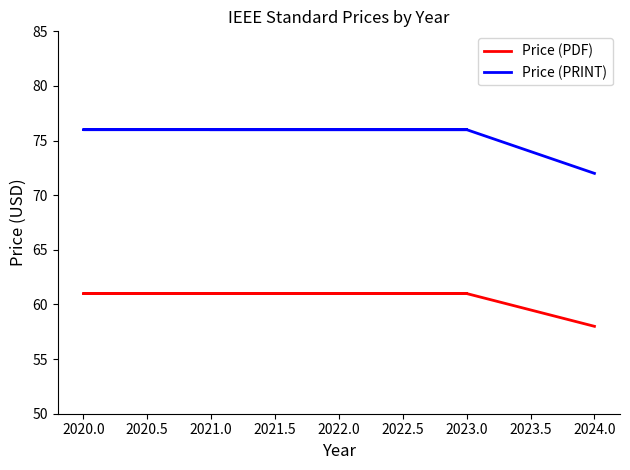

True or false: Price (PRINT) and Price (PDF) cross at least once.

False